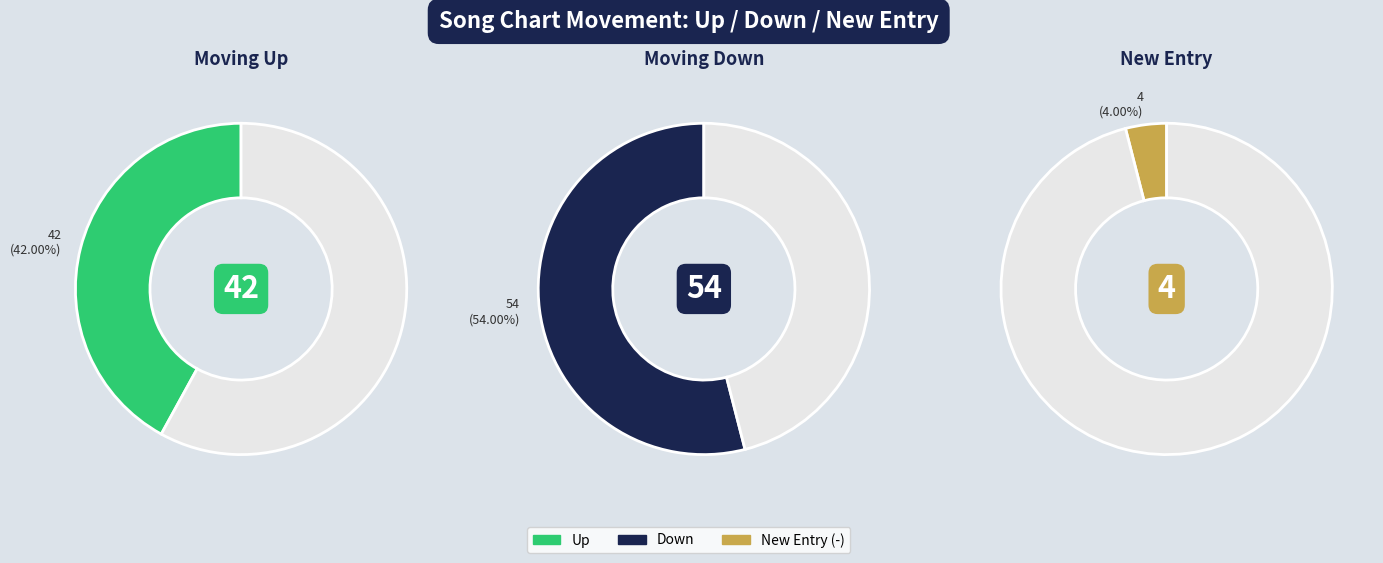

Which category has the biggest portion of the pie?

down